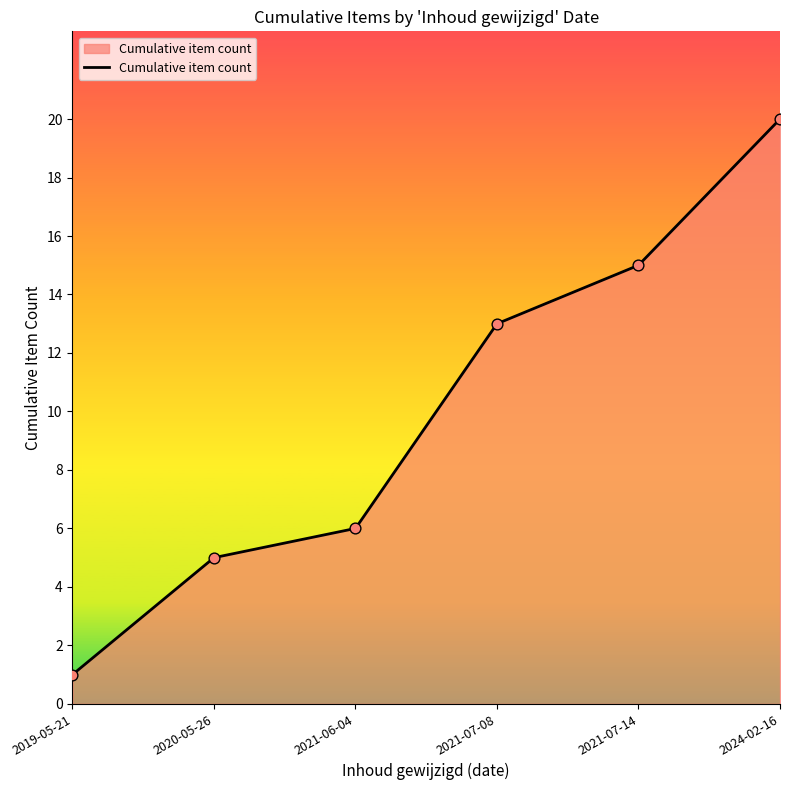

What is the change in value from 2019-05-21 to 2021-06-04?

+5